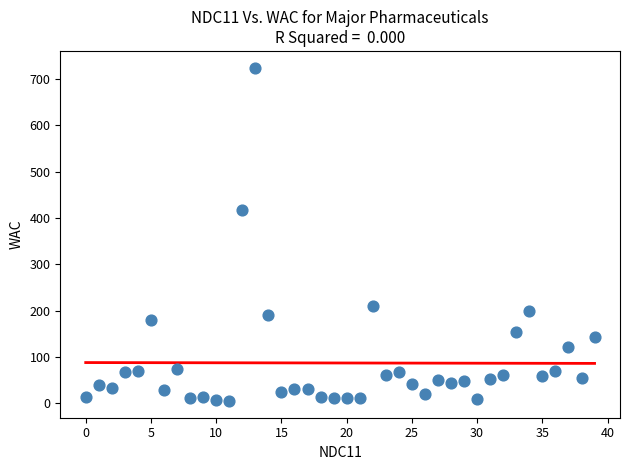

What Y value in the scatter plot is closest to 364?

418.5